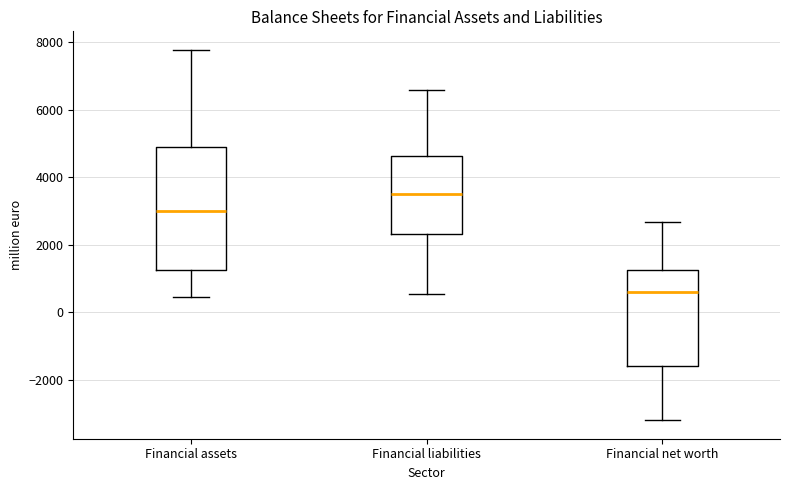

Where is the upper edge of the box for Financial liabilities on the y-axis? The values are not printed on the chart, so give them approximately, as read against the axis.

4600